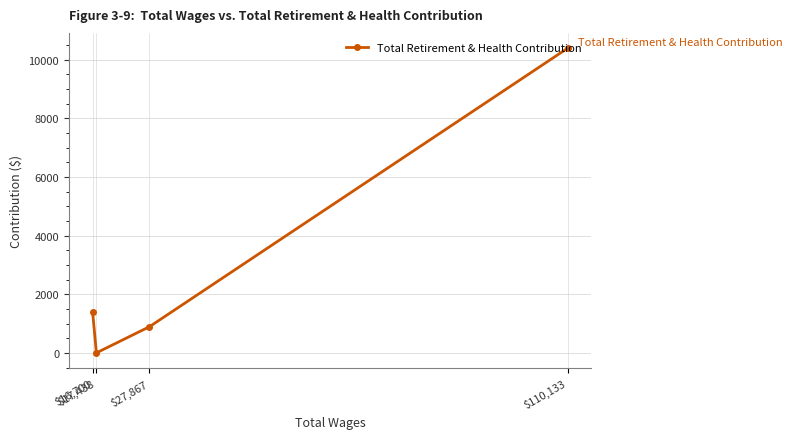

What position from the right is $17,438?

3